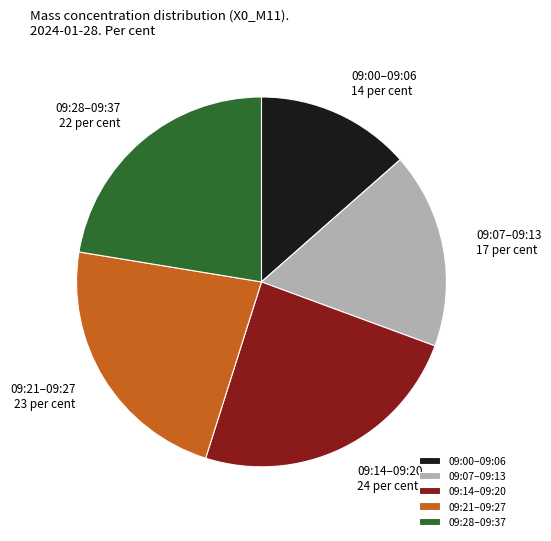

Is it true that 09:00–09:06 is 28% of the pie?

False